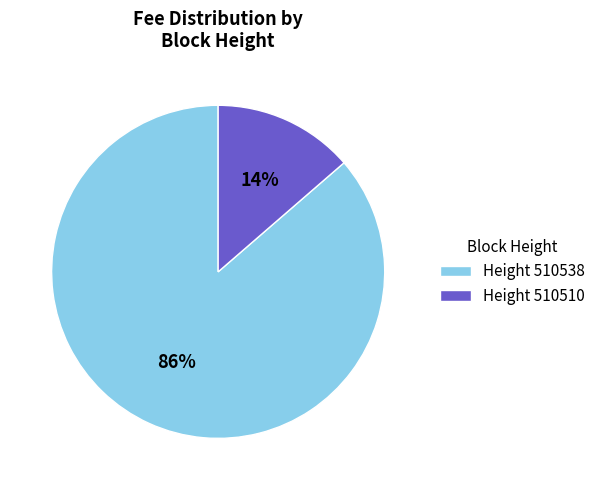

Is there a majority slice in this chart?

Yes